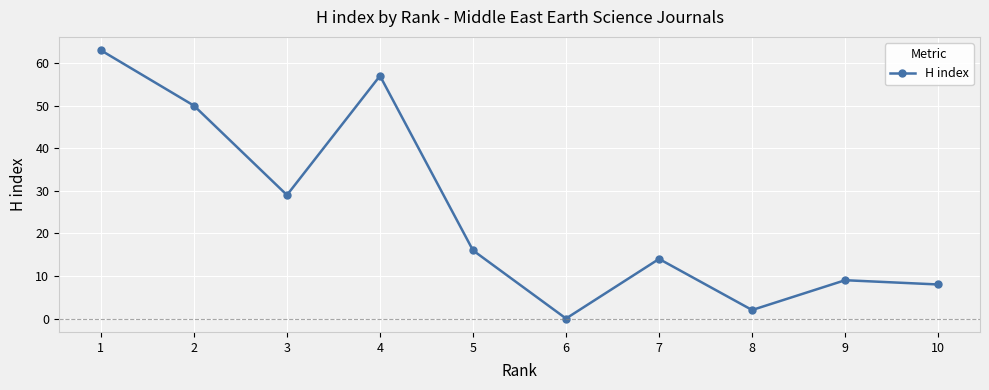

True or false: the data shows 14 at 7.

True